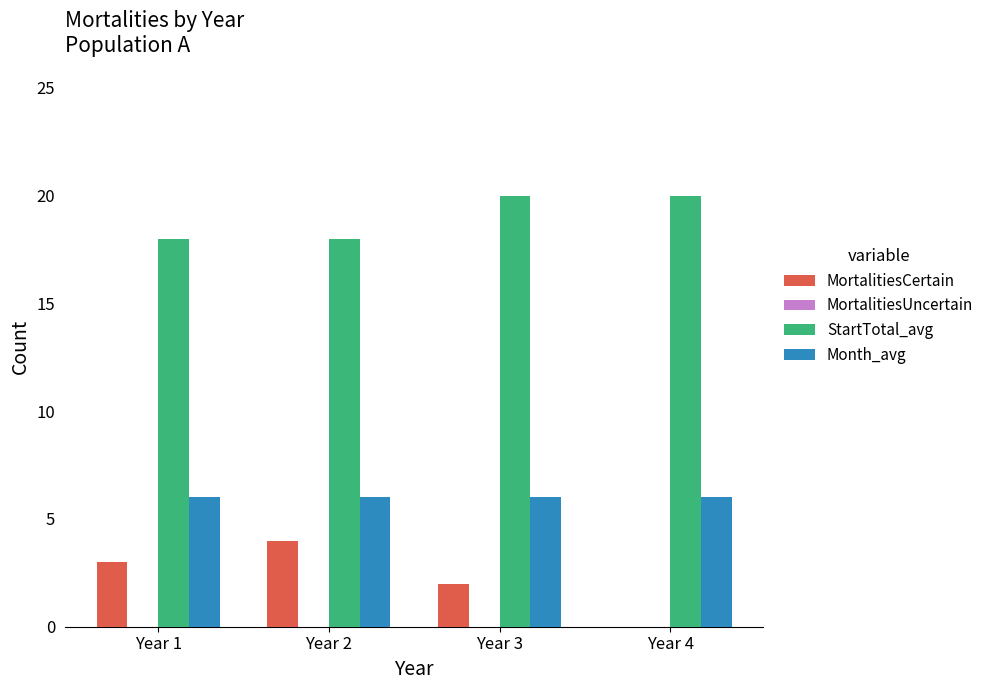

How many distinct data groups are displayed?

3